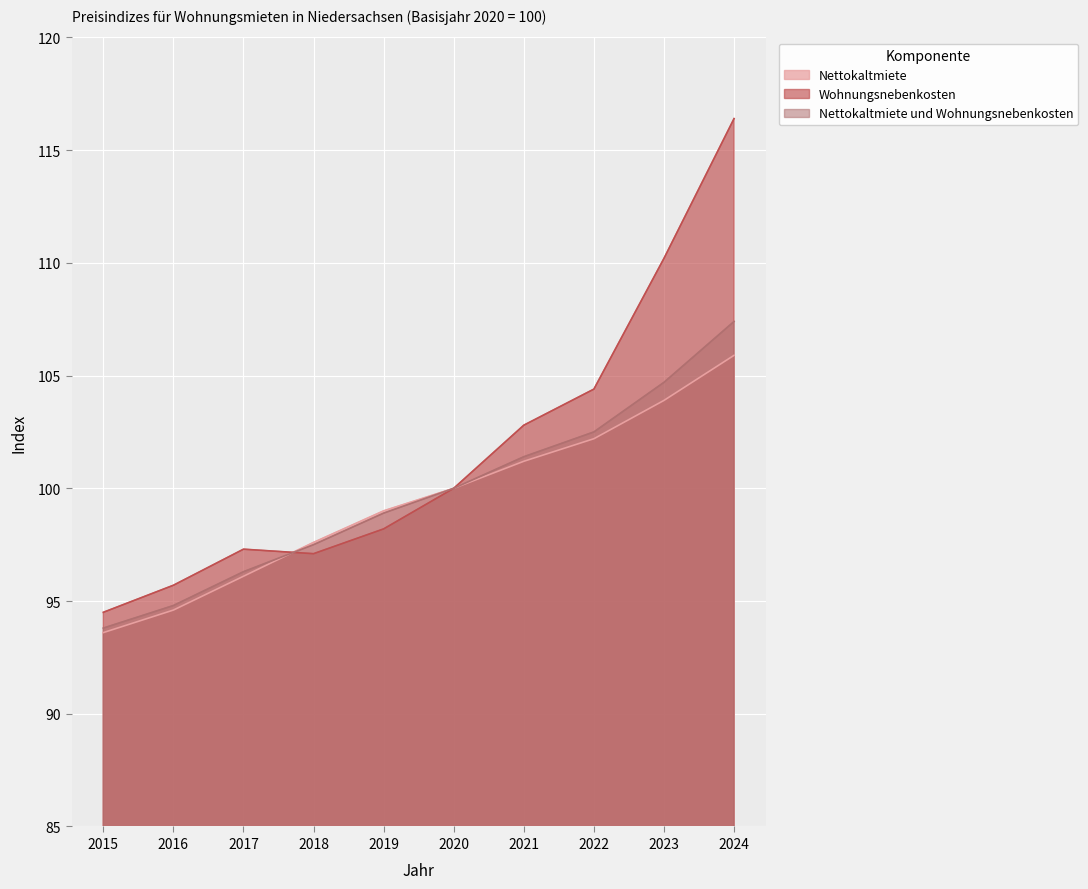

How many times do Nettokaltmiete and Wohnungsnebenkosten cross each other?

1